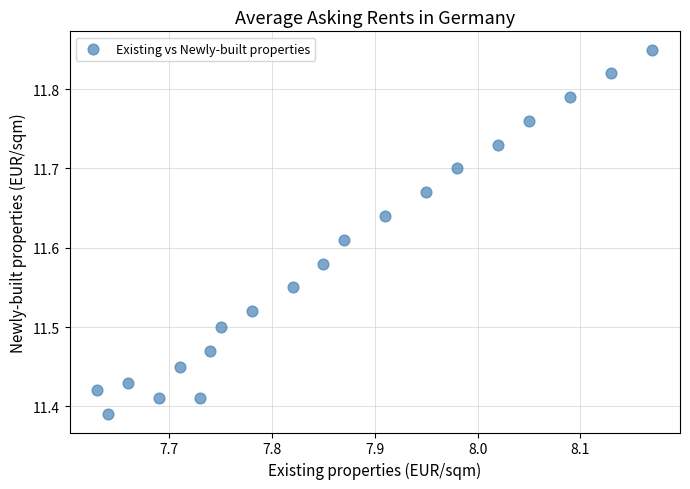

What is the range of X values (max minus min)?

0.5